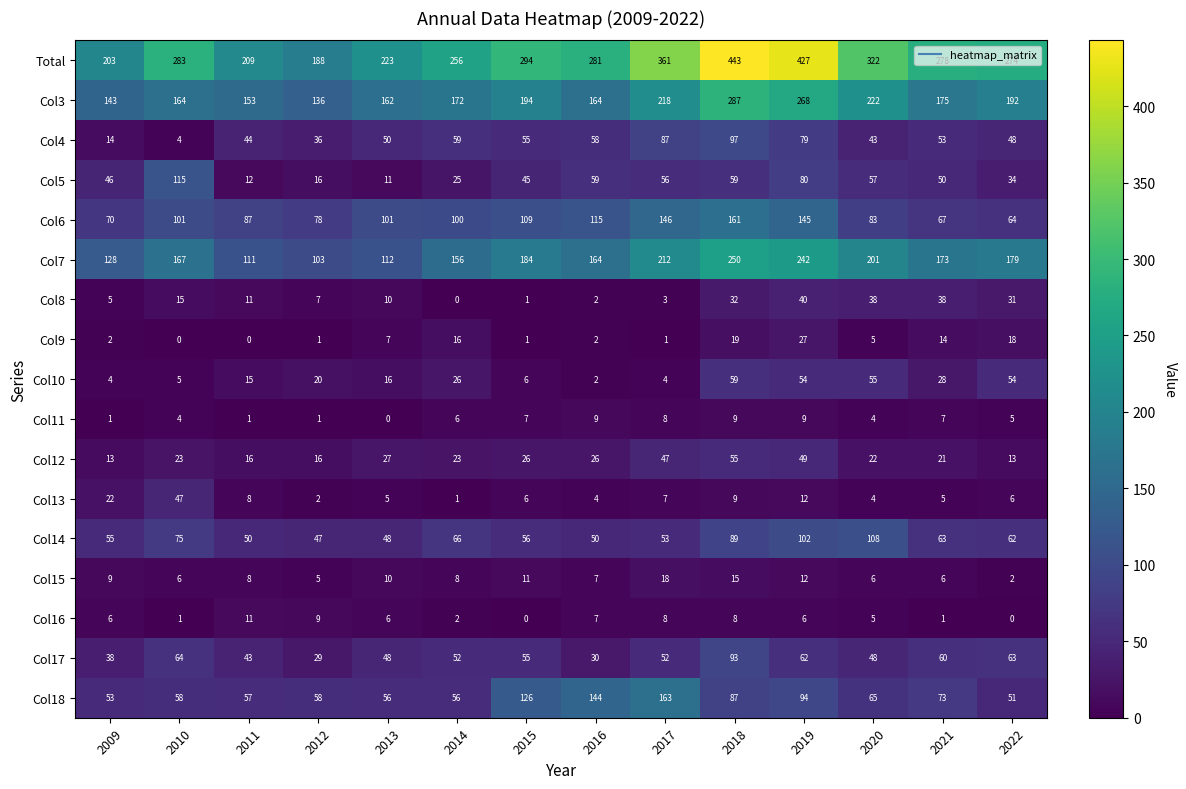

What is the maximum value shown in the chart?

443